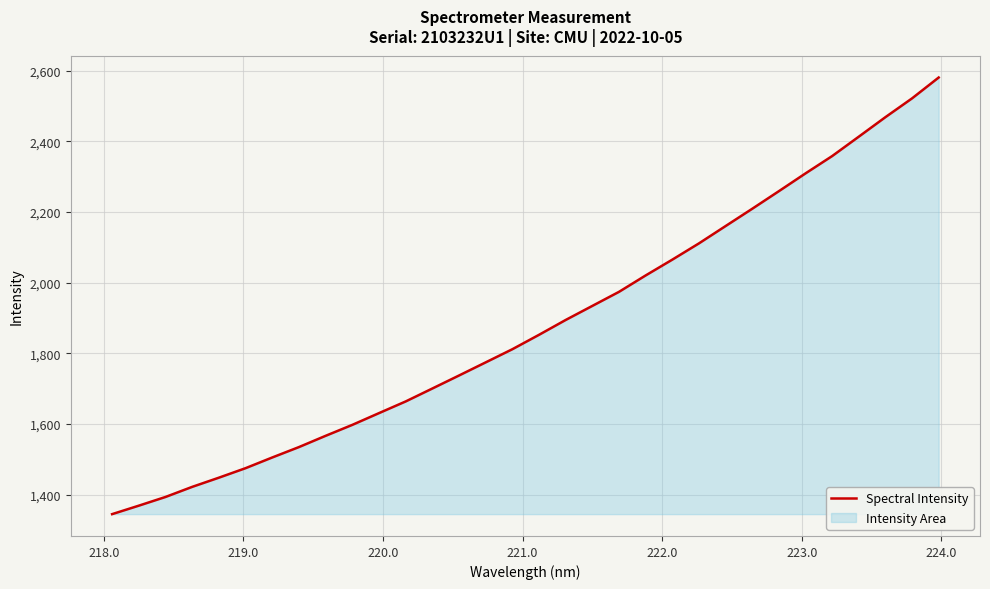

What is the difference between the maximum and minimum values?

1236.2